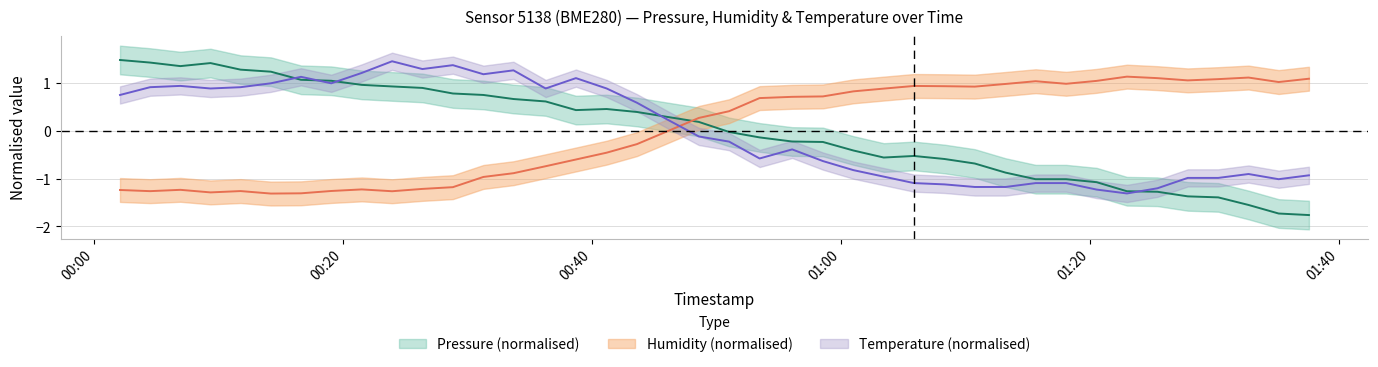

At how many categories does at least one series exceed 1?

24